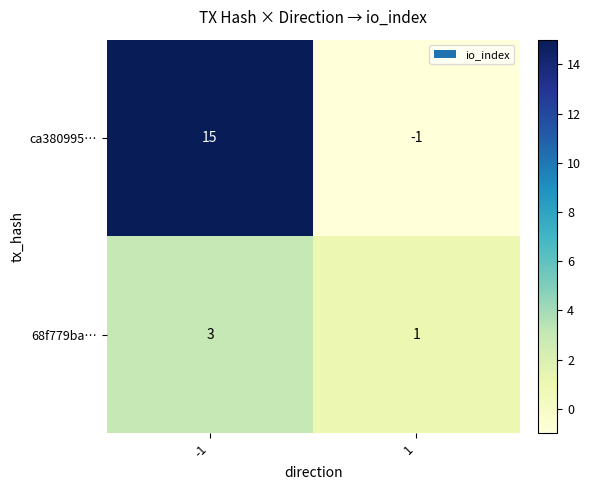

Which series has the largest range (max minus min)?

ca380995…